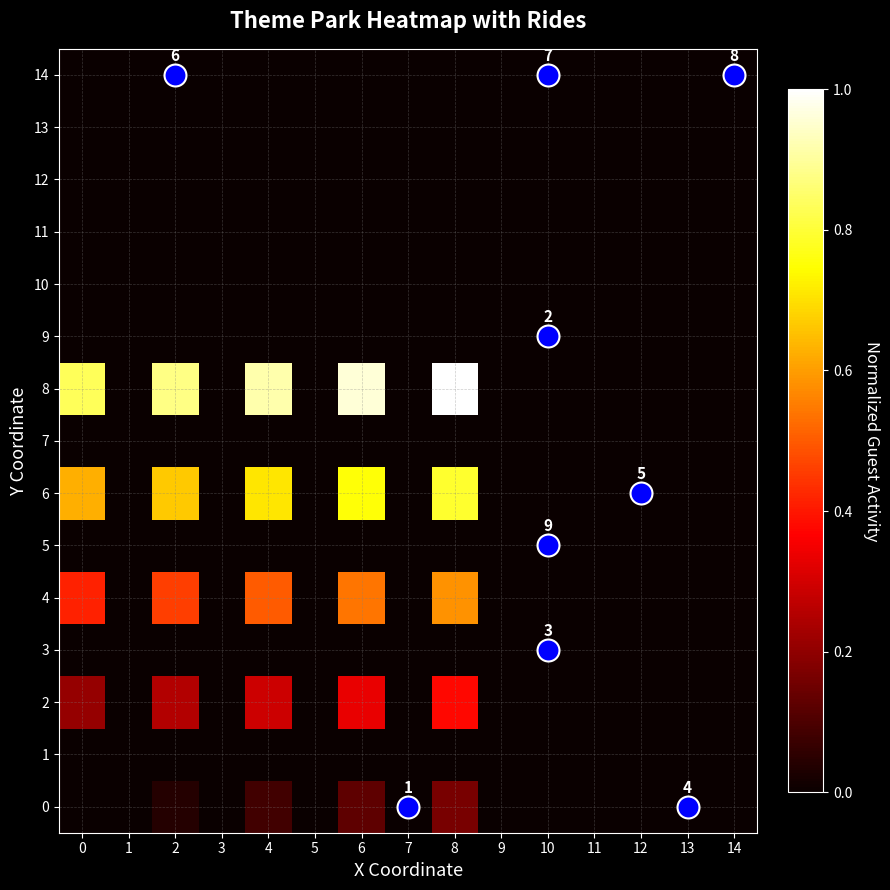

At which category is the sum across all series the highest?

8